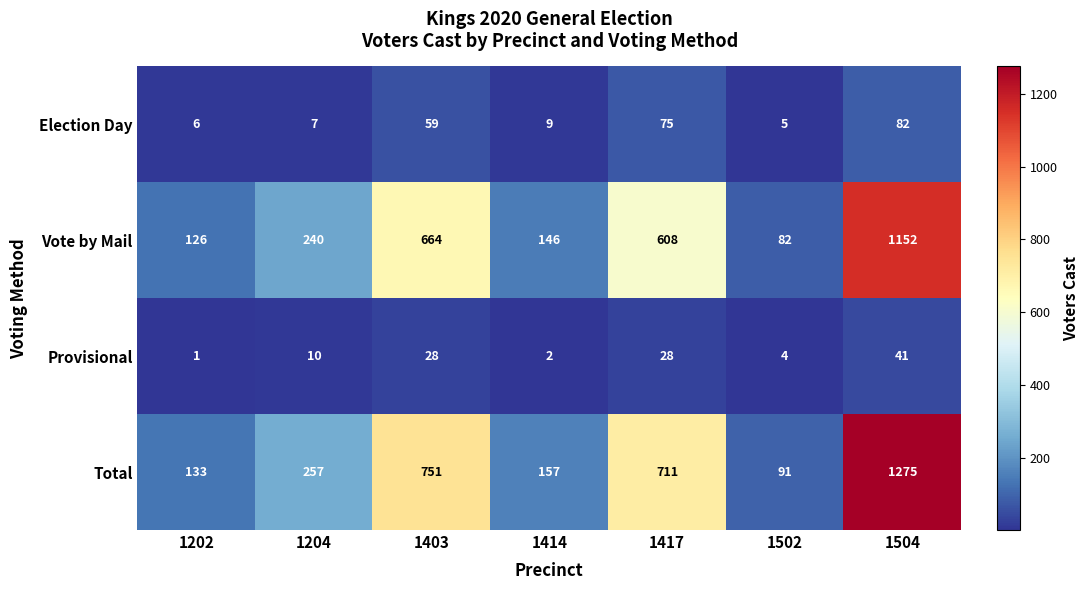

Which series has the widest spread of values?

Total